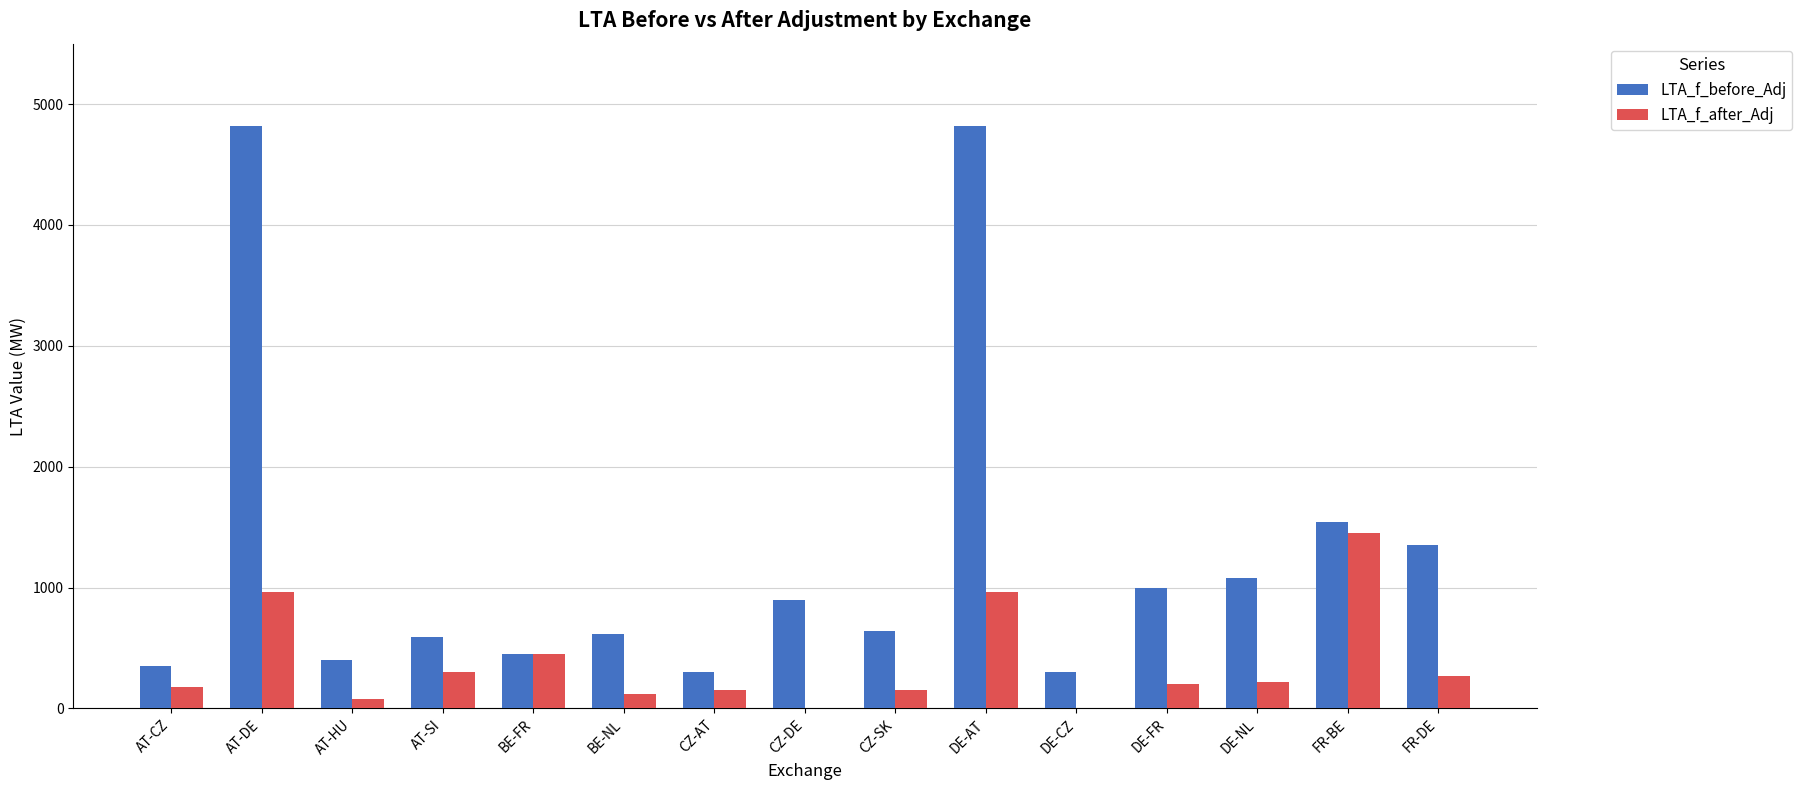

What is the sum of the LTA_f_before_Adj values at BE-NL and FR-DE?

1969.0